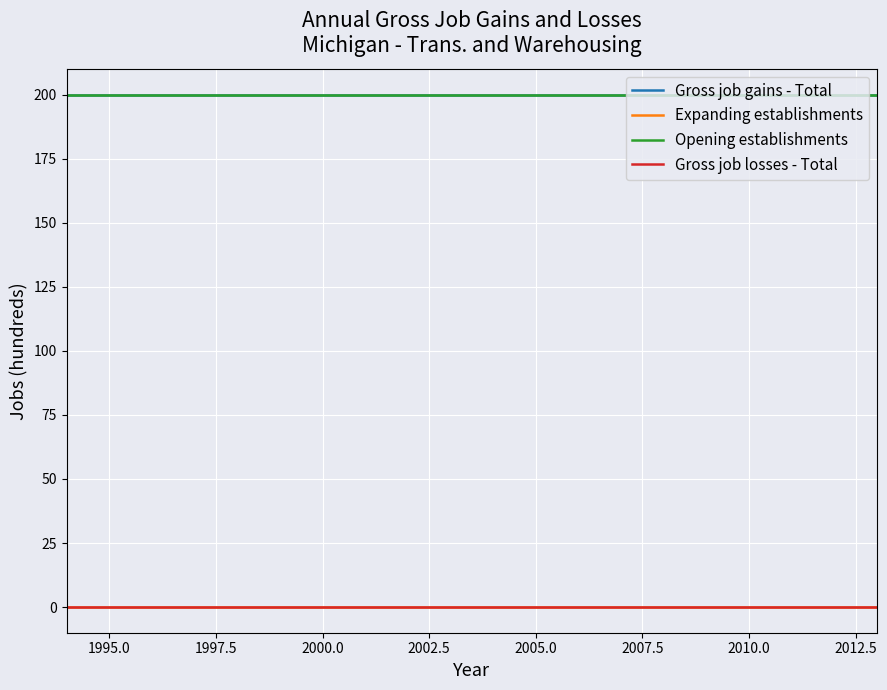

Does the chart display data point markers on the line(s)?

No